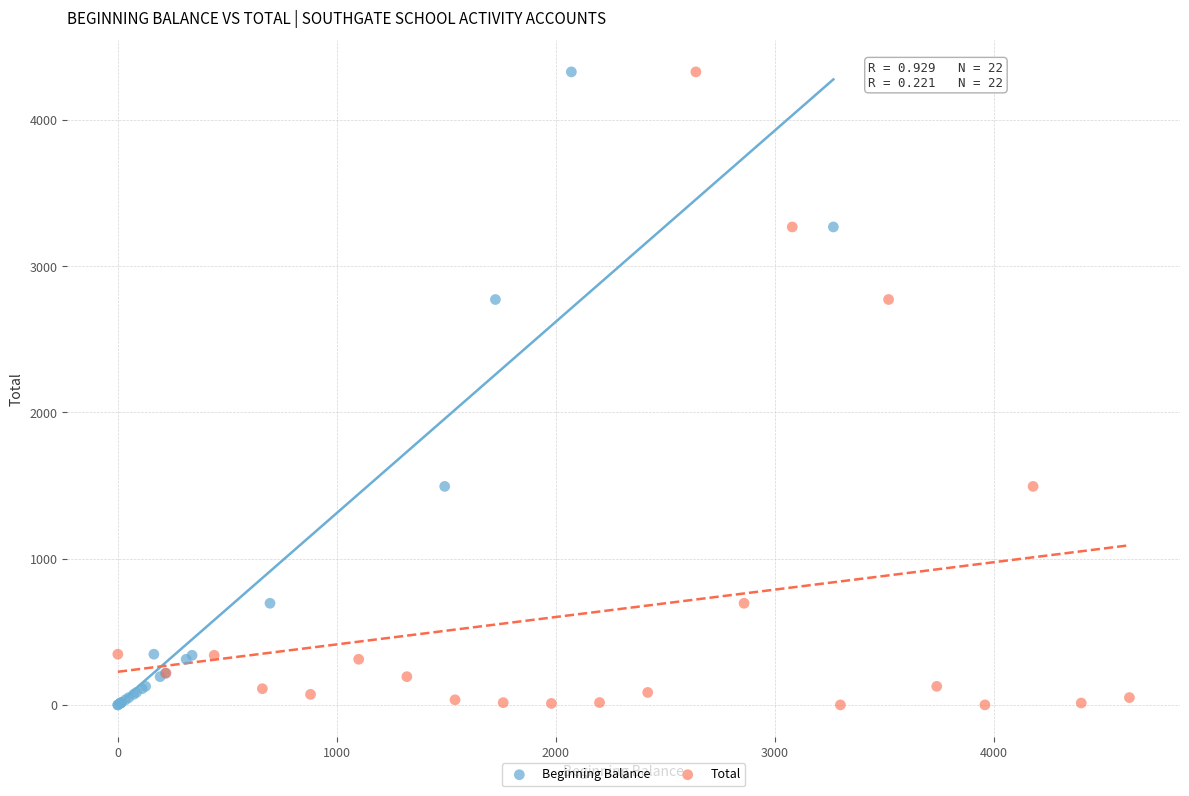

What are all the series names shown in the legend?

Beginning Balance, Total